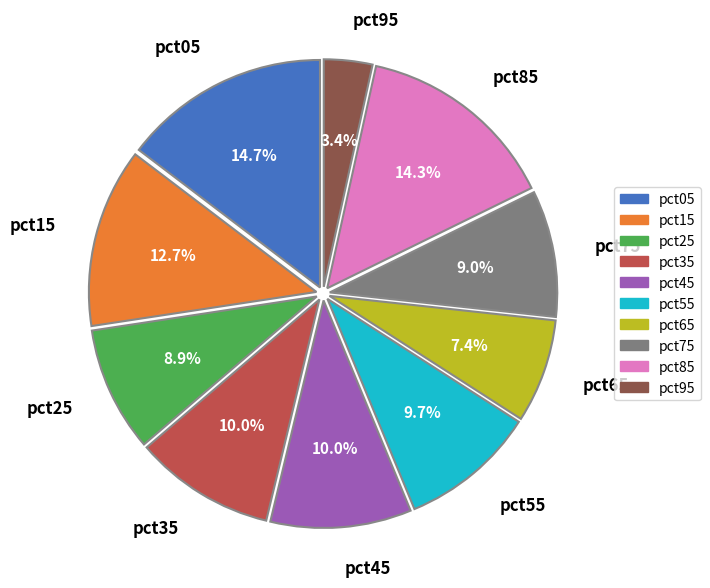

What percentage is the pct55 slice, to the nearest percent?

10%